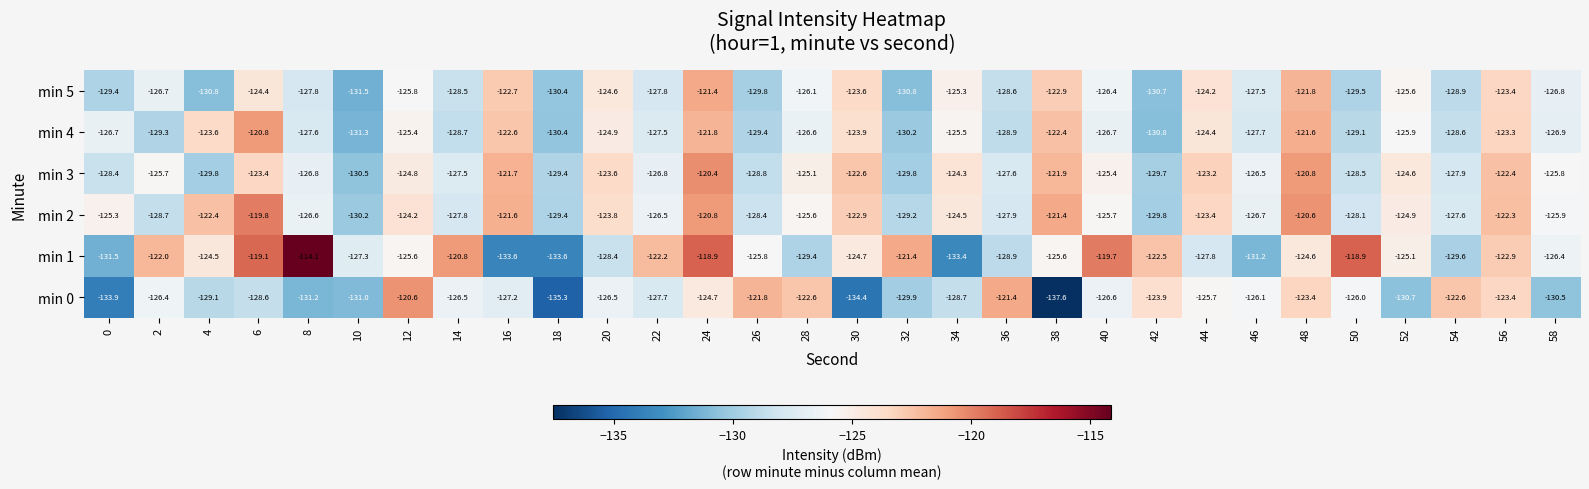

Which series has the widest spread of values?

min 1